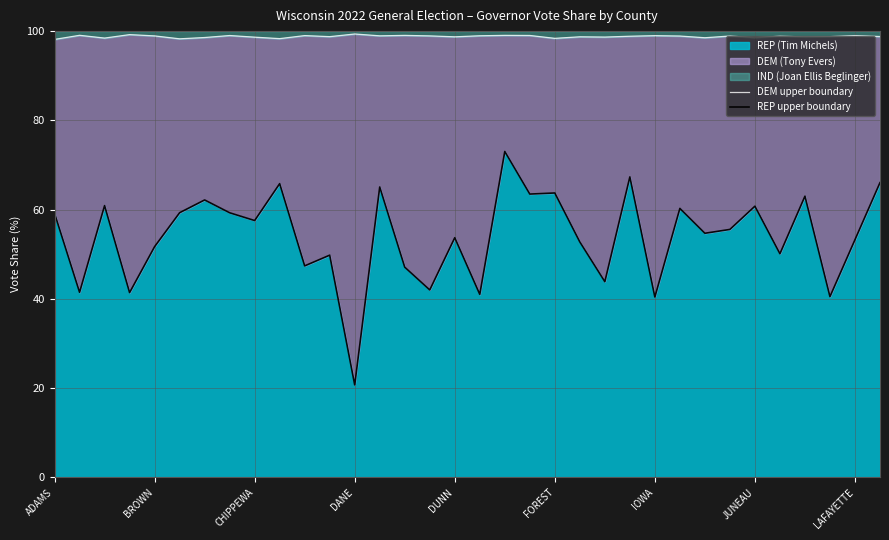

Is it true that REP (Tim Michels) equals 40.4 at IOWA?

True